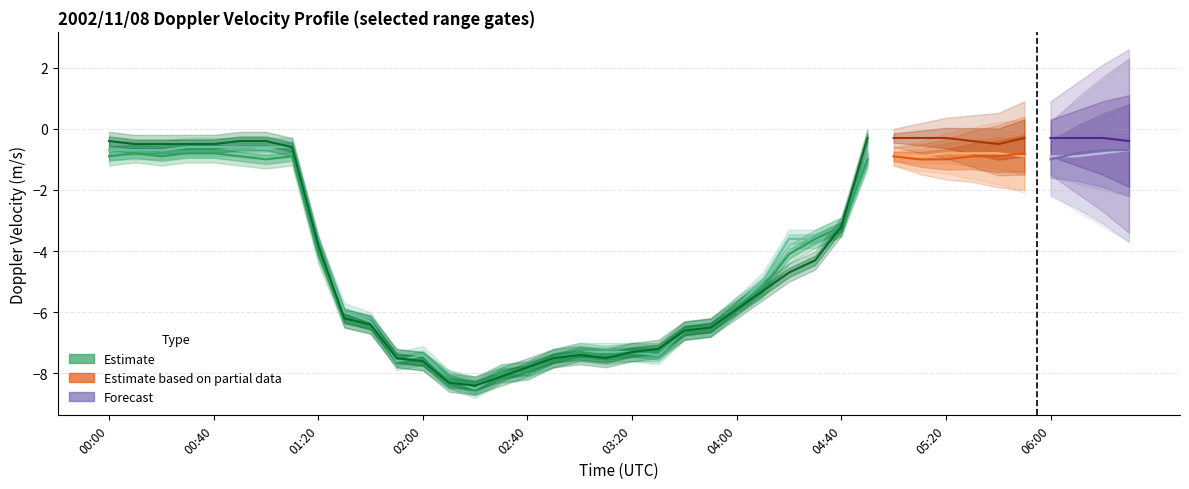

At which category does the chart reach its peak across all series?

04:50